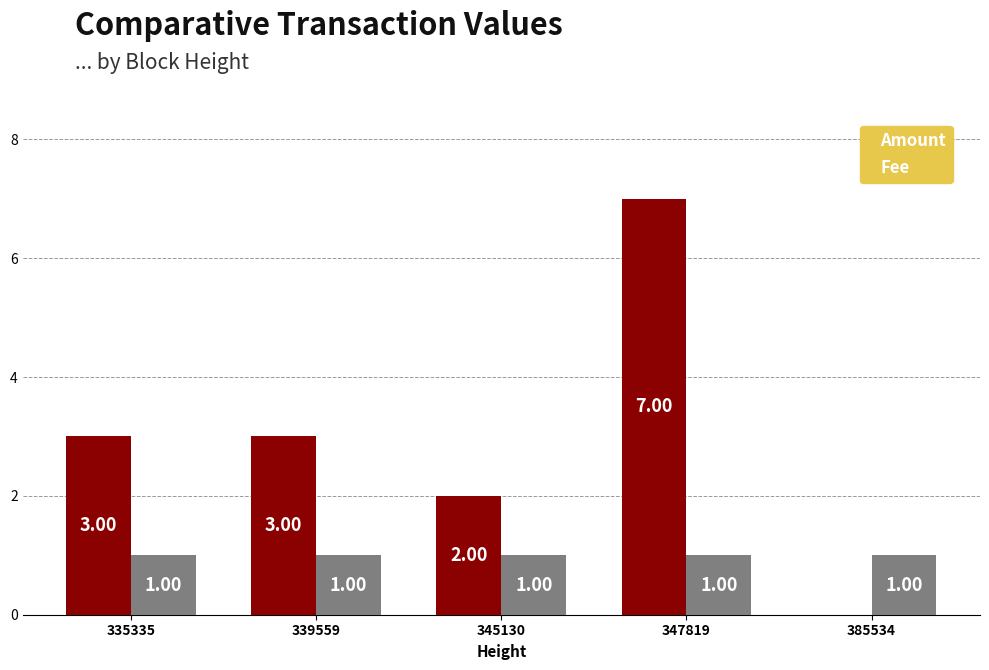

At which category is the sum across all series the highest?

347819